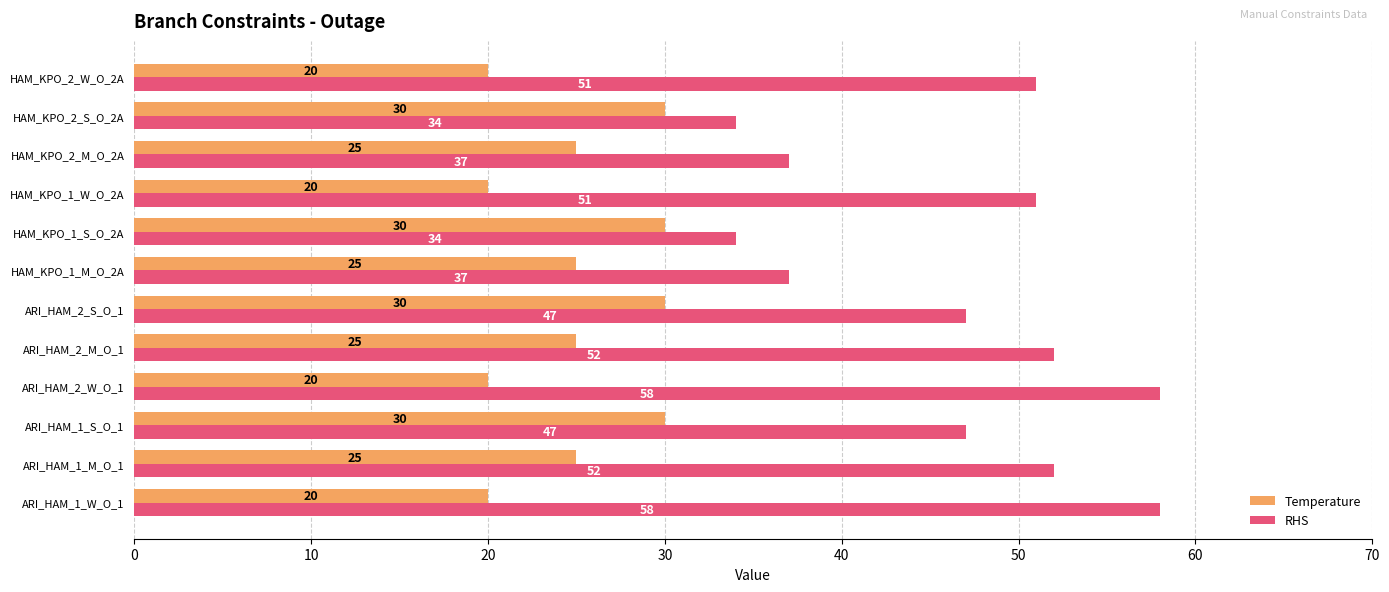

Which series has the largest total across all categories?

RHS